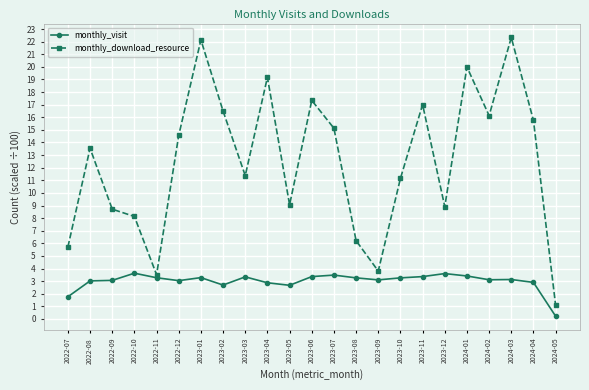

Between 2022-08 and 2023-09, which series saw the biggest shift?

monthly_download_resource